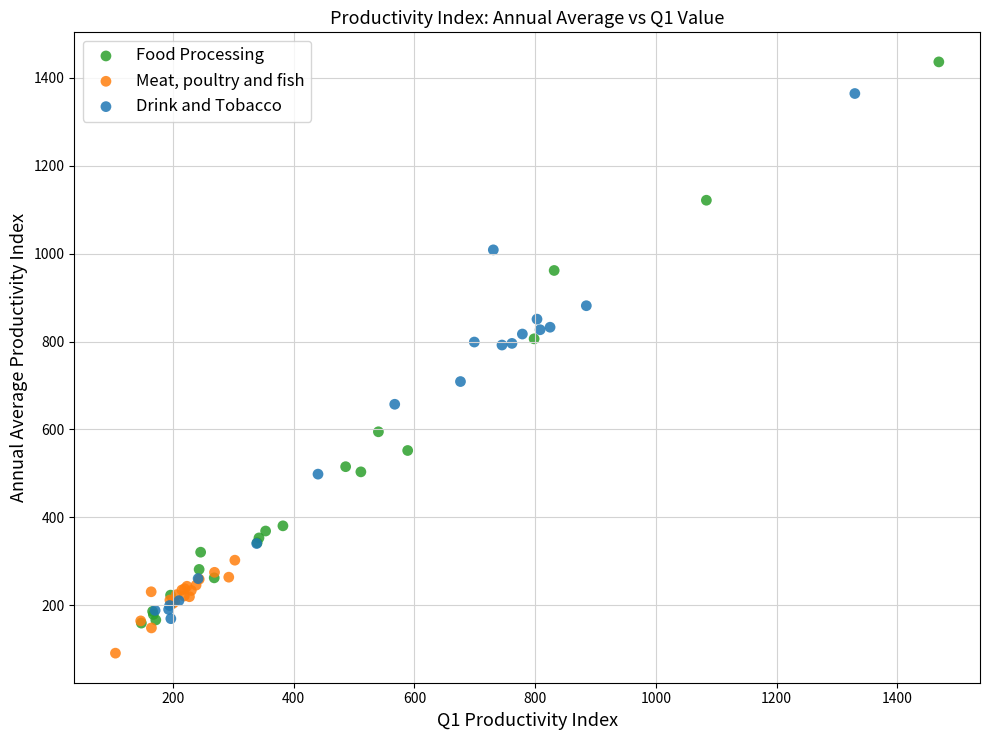

Which series has the widest spread of Y values?

Food Processing